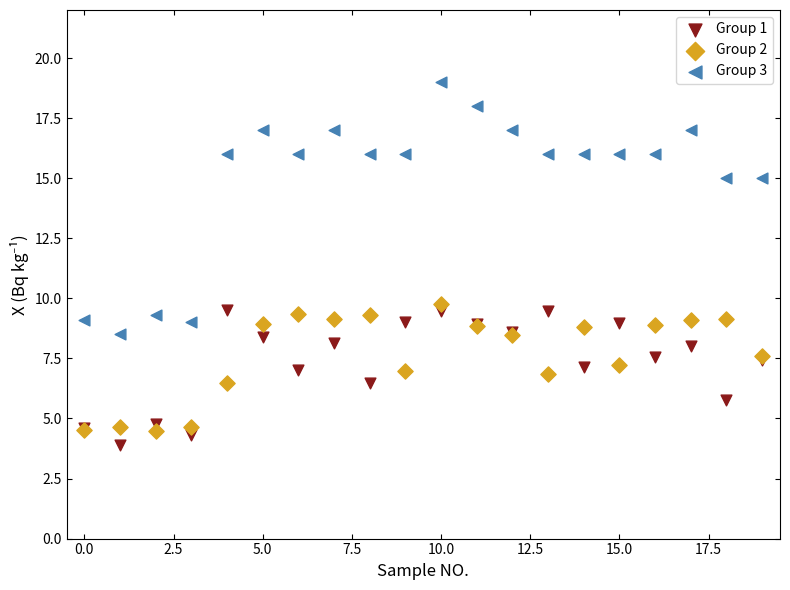

In the Group 1 series, what Y value is closest to 6?

5.8